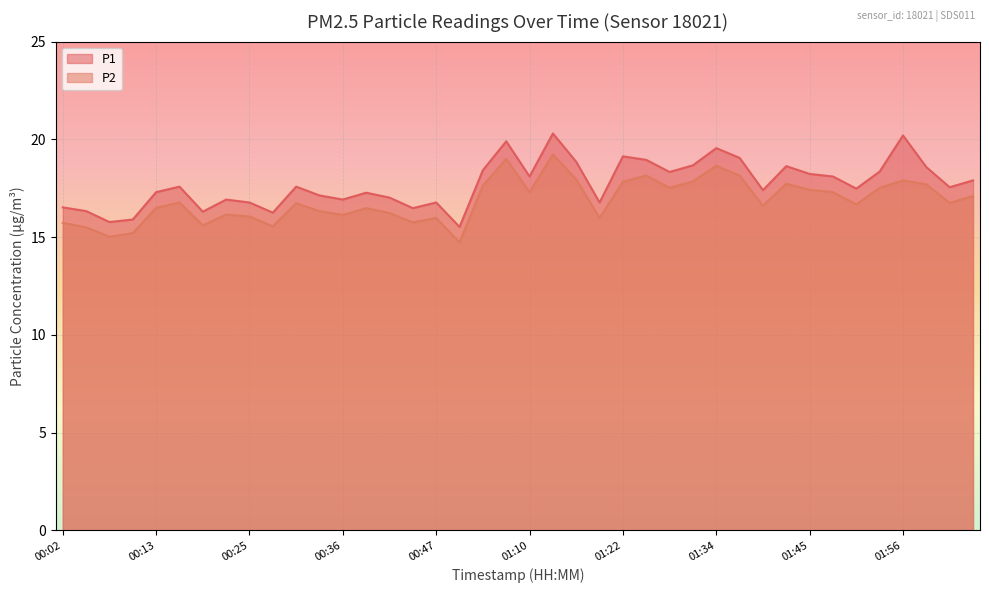

Which series has the largest range (max minus min)?

P1